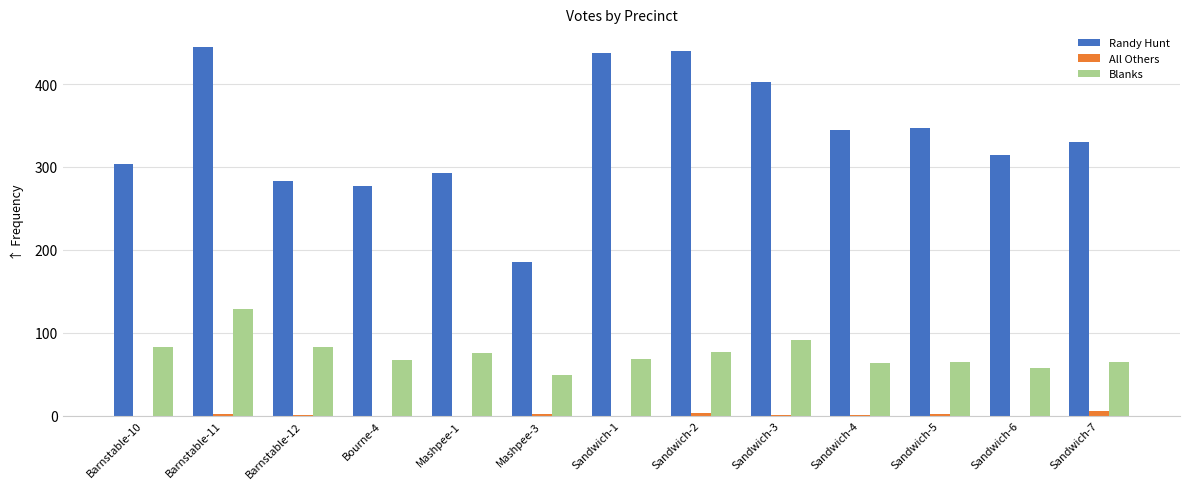

Which series changed the most between Mashpee-1 and Sandwich-1?

Randy Hunt